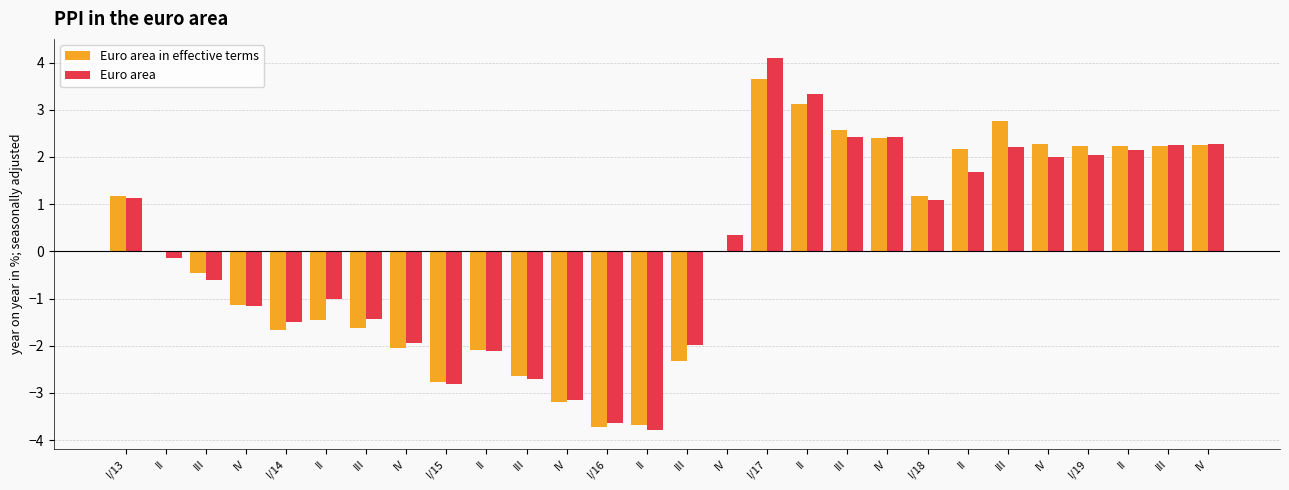

What is the average value of the Euro area series?

0.1